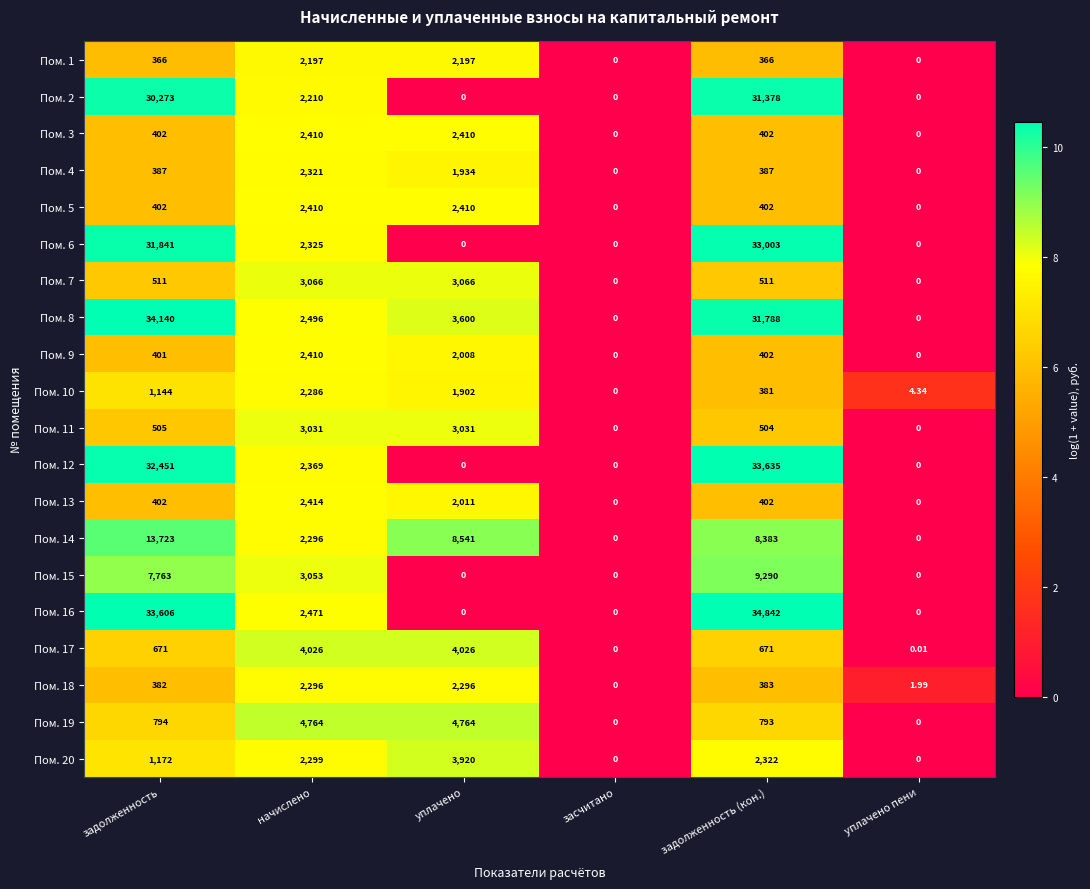

Which category has the highest value in the Пом. 14 series?

задолженность